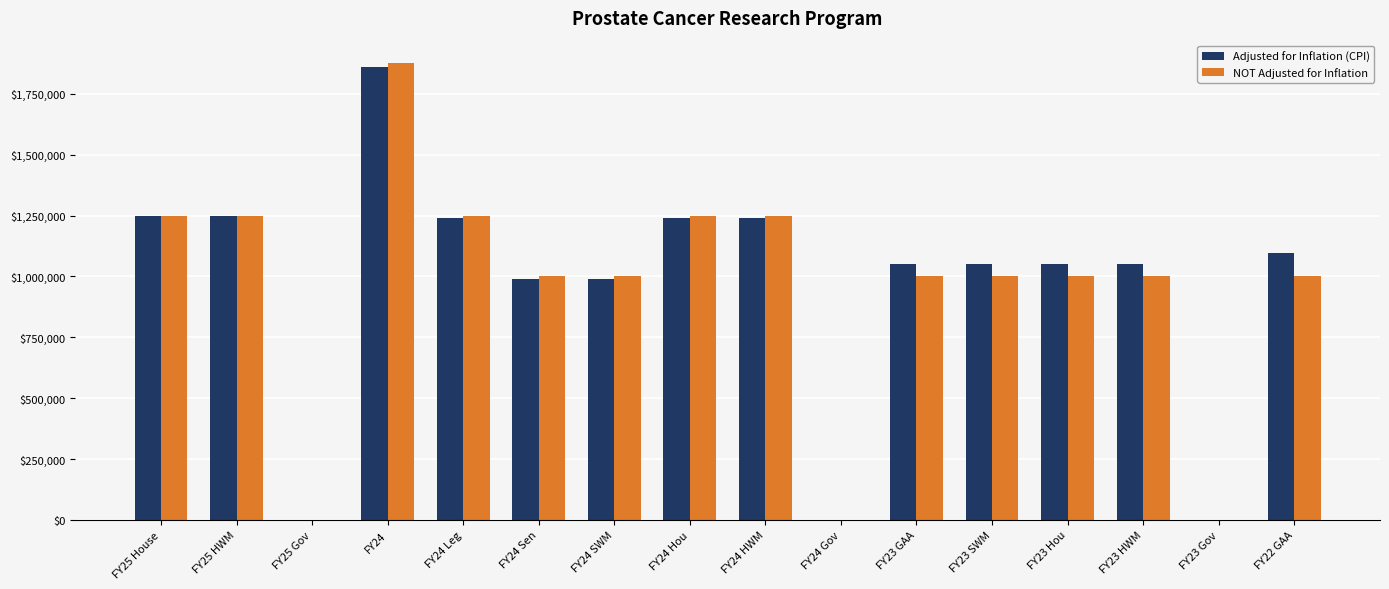

Are the bars grouped side by side (vs. stacked)?

Yes